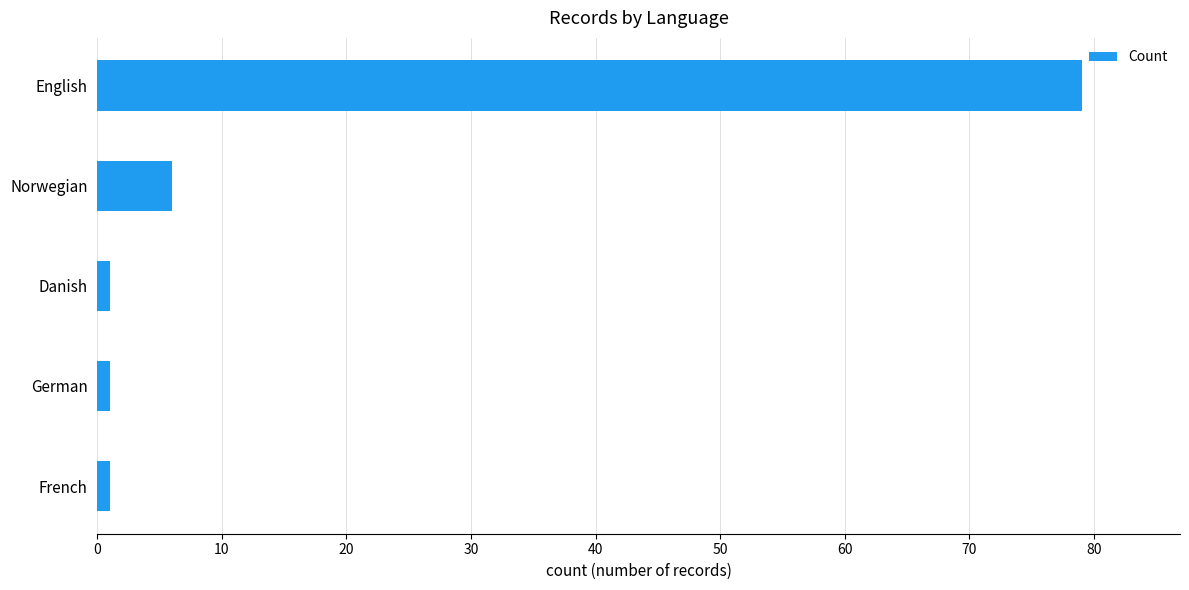

What is the smallest value displayed?

1